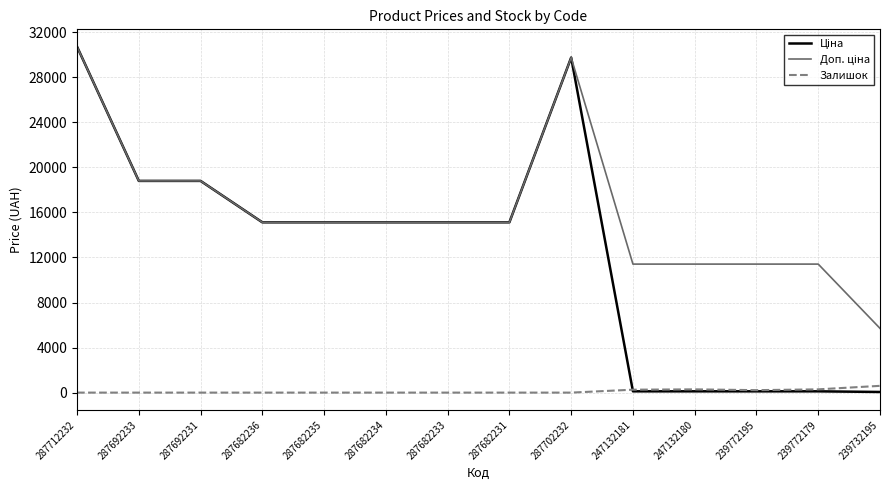

The Залишок series shows 0.0 at 287682236. True or false?

True